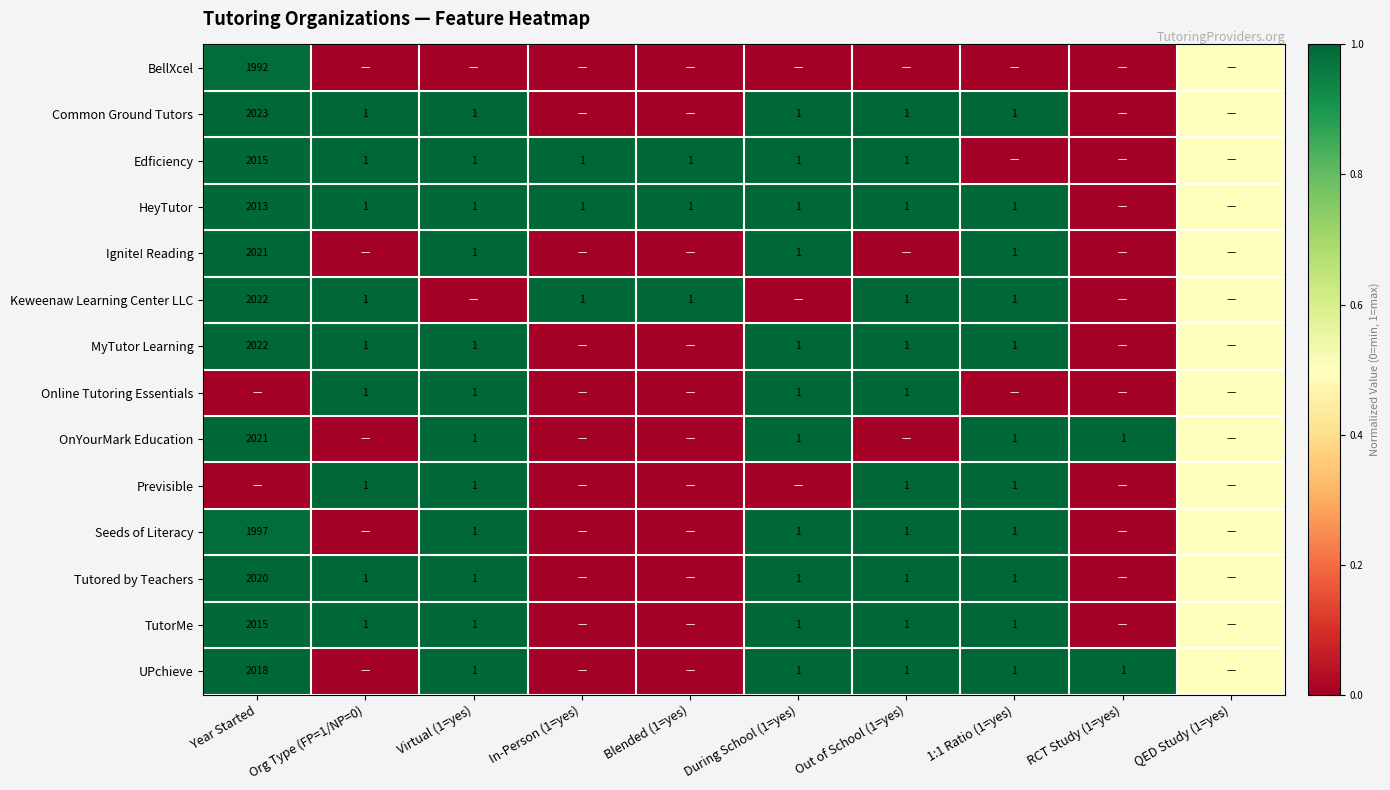

Is it true that UPchieve equals 2018.0 at Year Started?

True